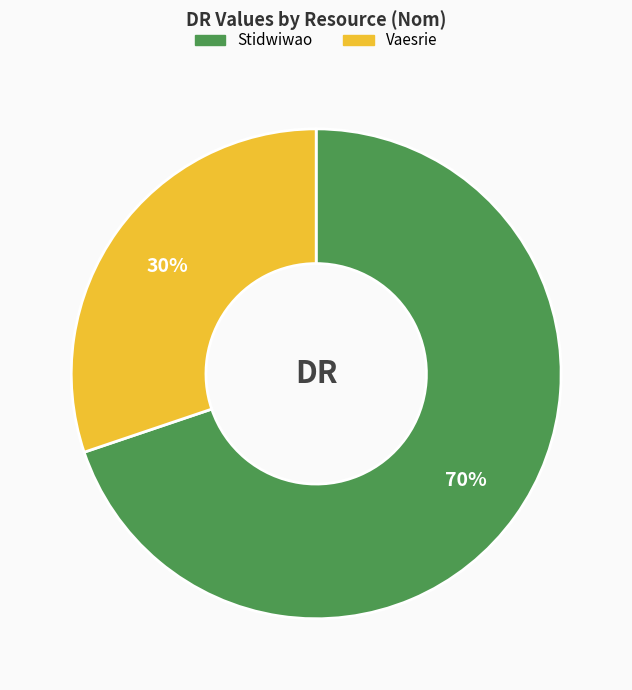

To the nearest percent, what is the average slice percentage?

50%